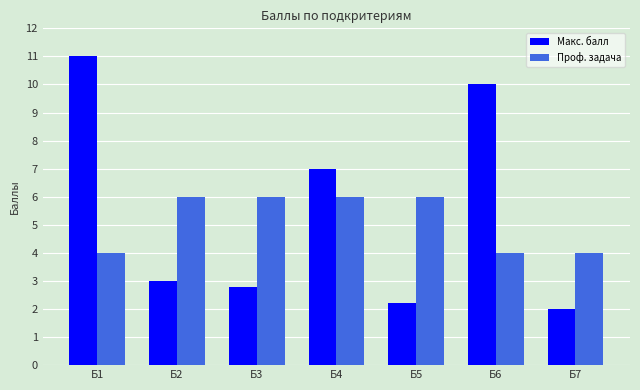

How many data points does each series have?

7